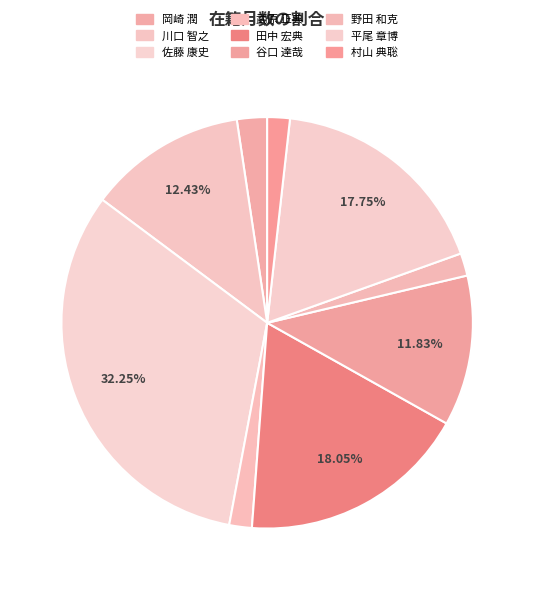

Which category has the biggest portion of the pie?

佐藤 康史